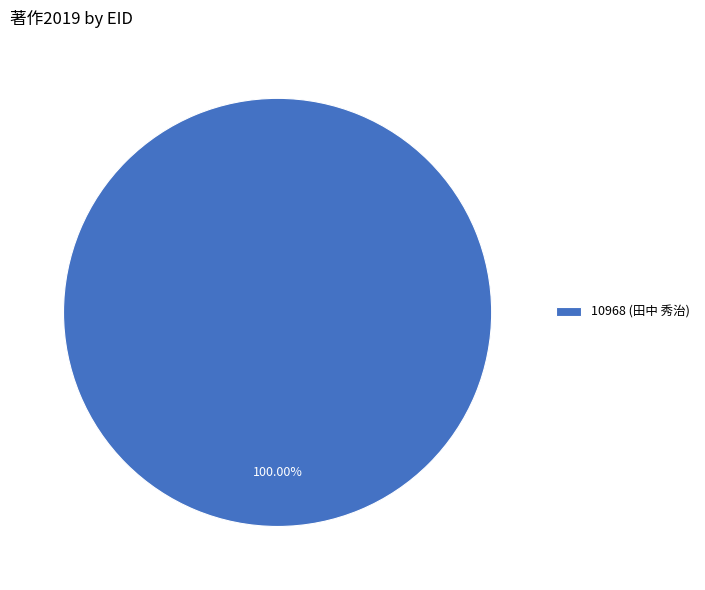

Does any single category account for the majority?

Yes